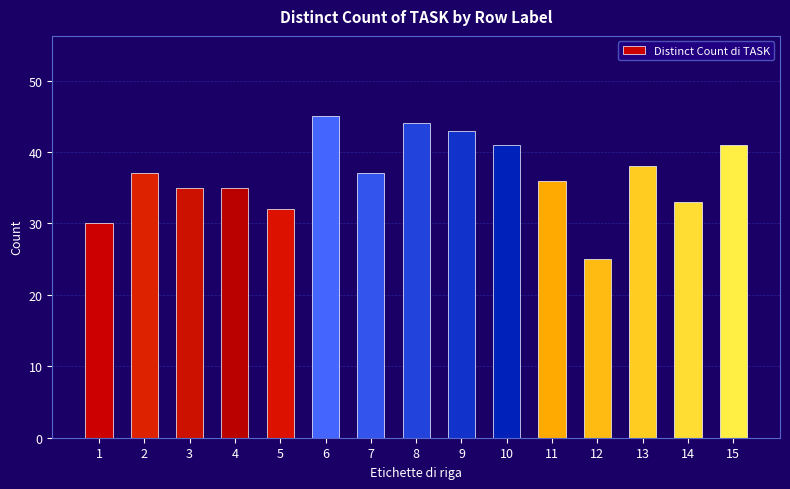

What value does the data have at 15?

41